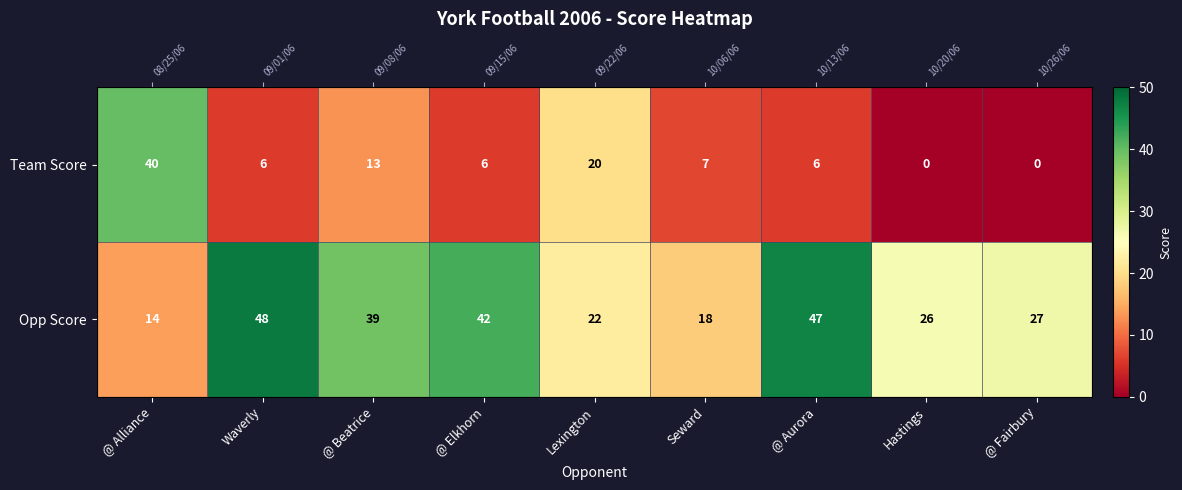

List the series in order of their overall mean, highest first.

Opp Score, Team Score